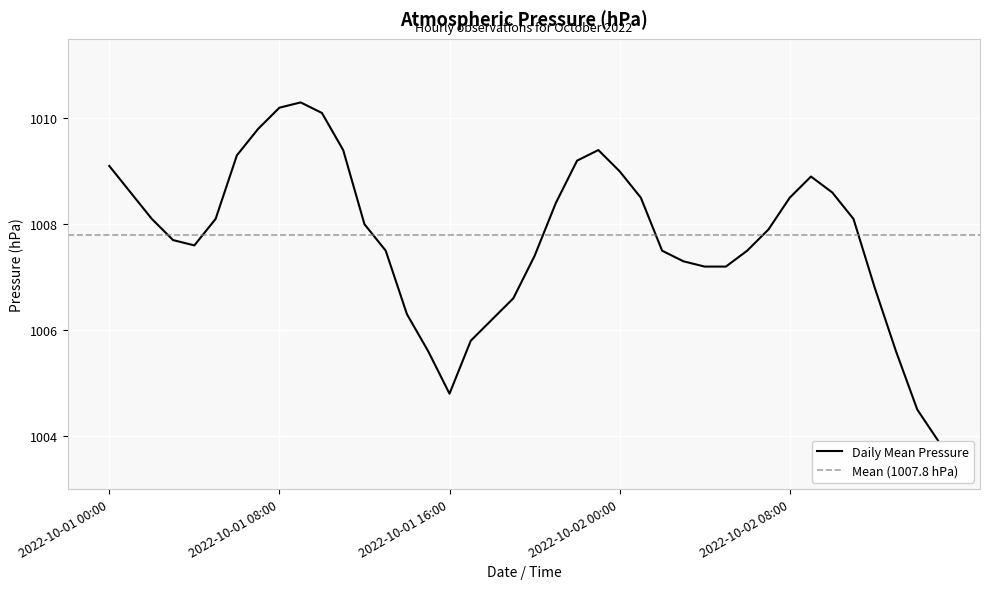

How many interior local peaks (higher than both neighbors) does the data have?

3